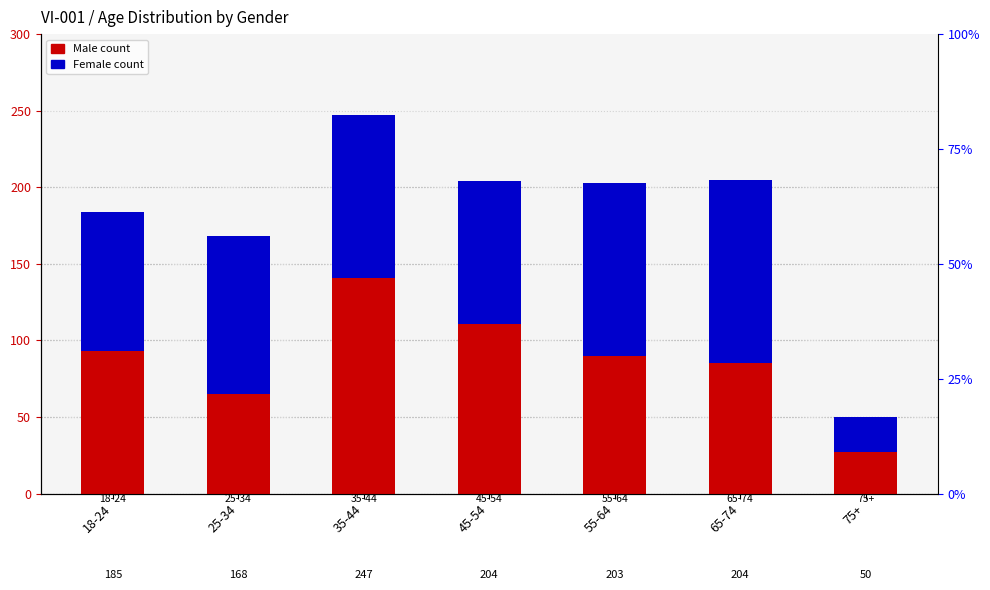

How many bars are there in total?

14